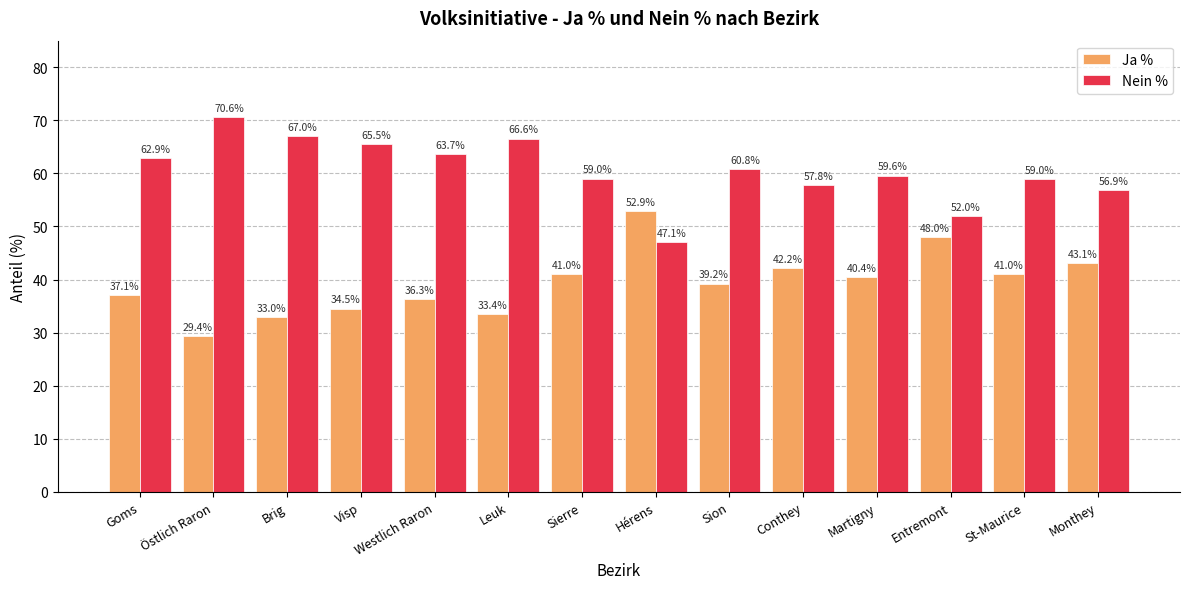

What is the label of the 12th bar from the left?

Entremont